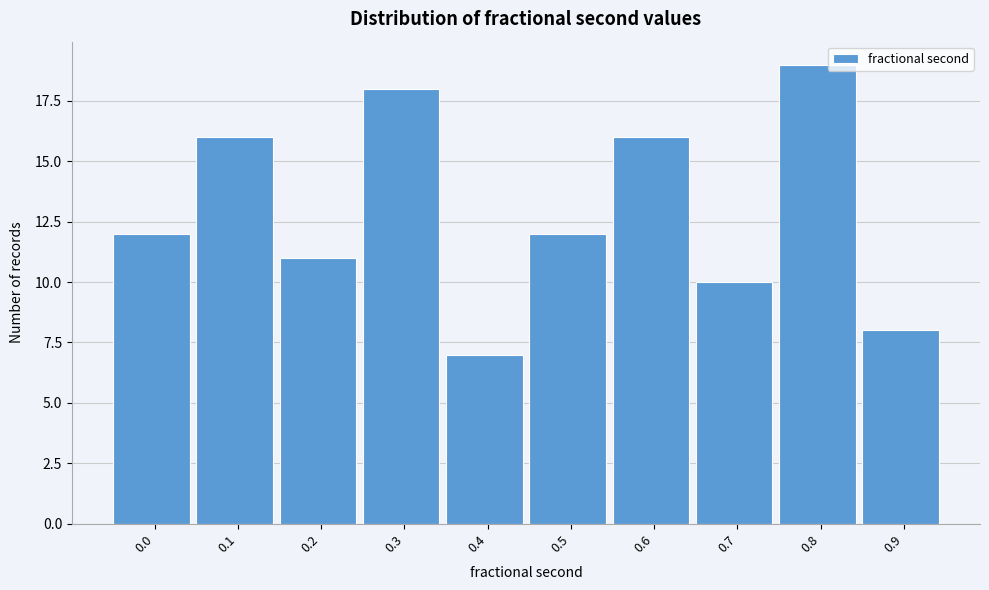

Reading left to right, list all the values displayed in this chart.

0.0=12	0.1=16	0.2=11	0.3=18	0.4=7	0.5=12	0.6=16	0.7=10	0.8=19	0.9=8